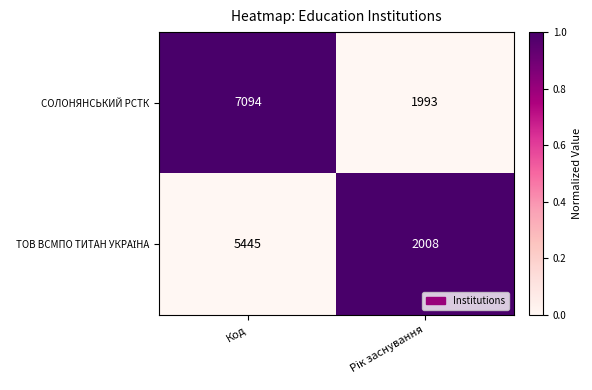

What is the maximum value shown in the chart?

7094